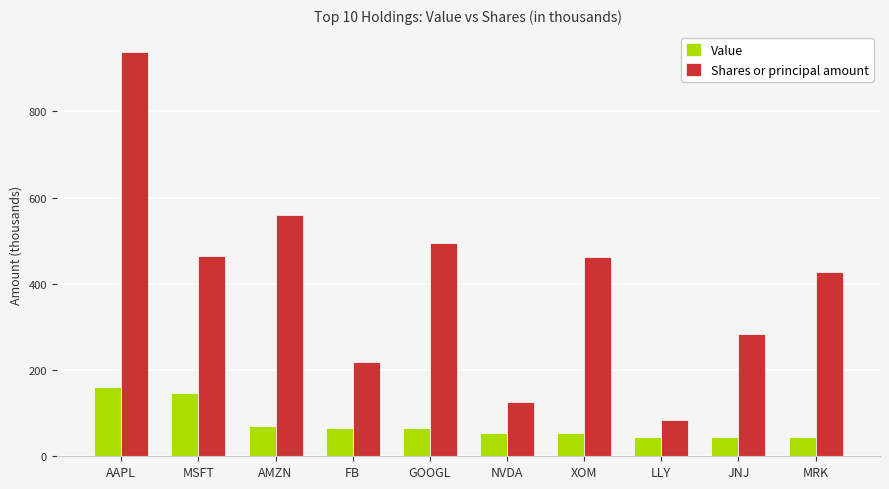

What is the difference between the maximum and minimum values in the Shares or principal amount series?

852.8